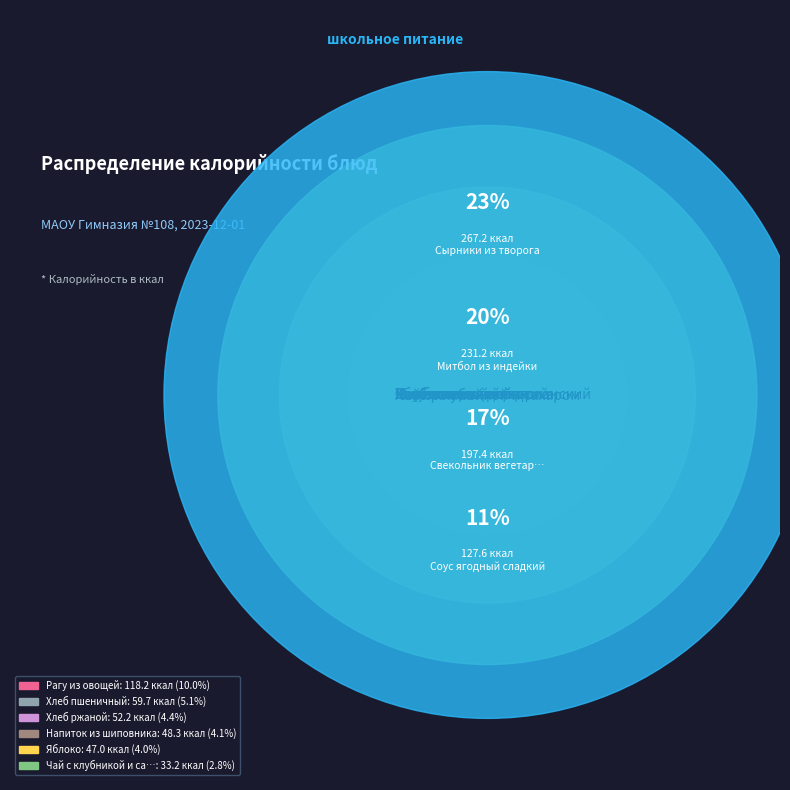

Is Яблоко the majority of the pie?

No